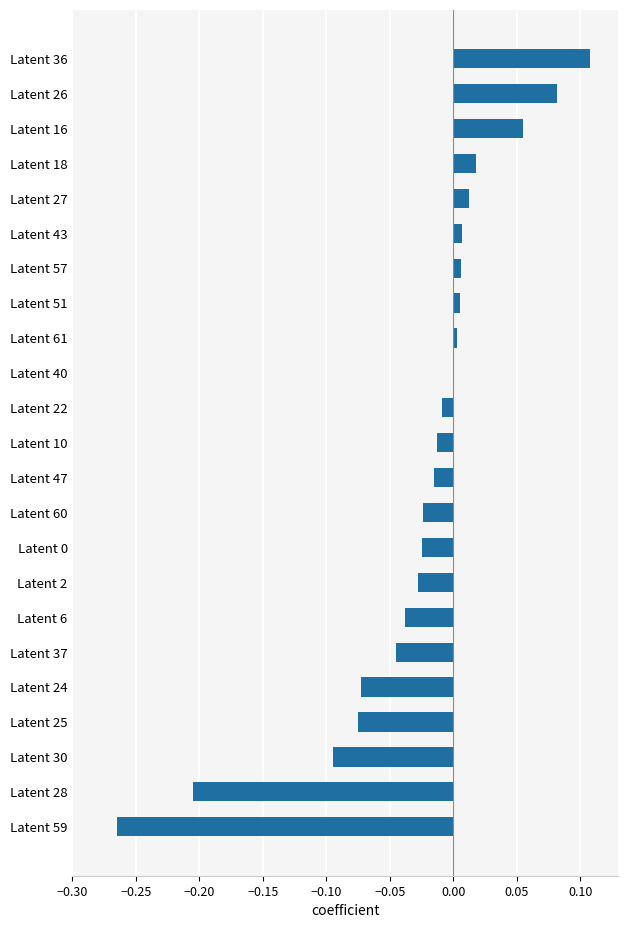

What is the change in value from Latent 22 to Latent 26?

+0.1